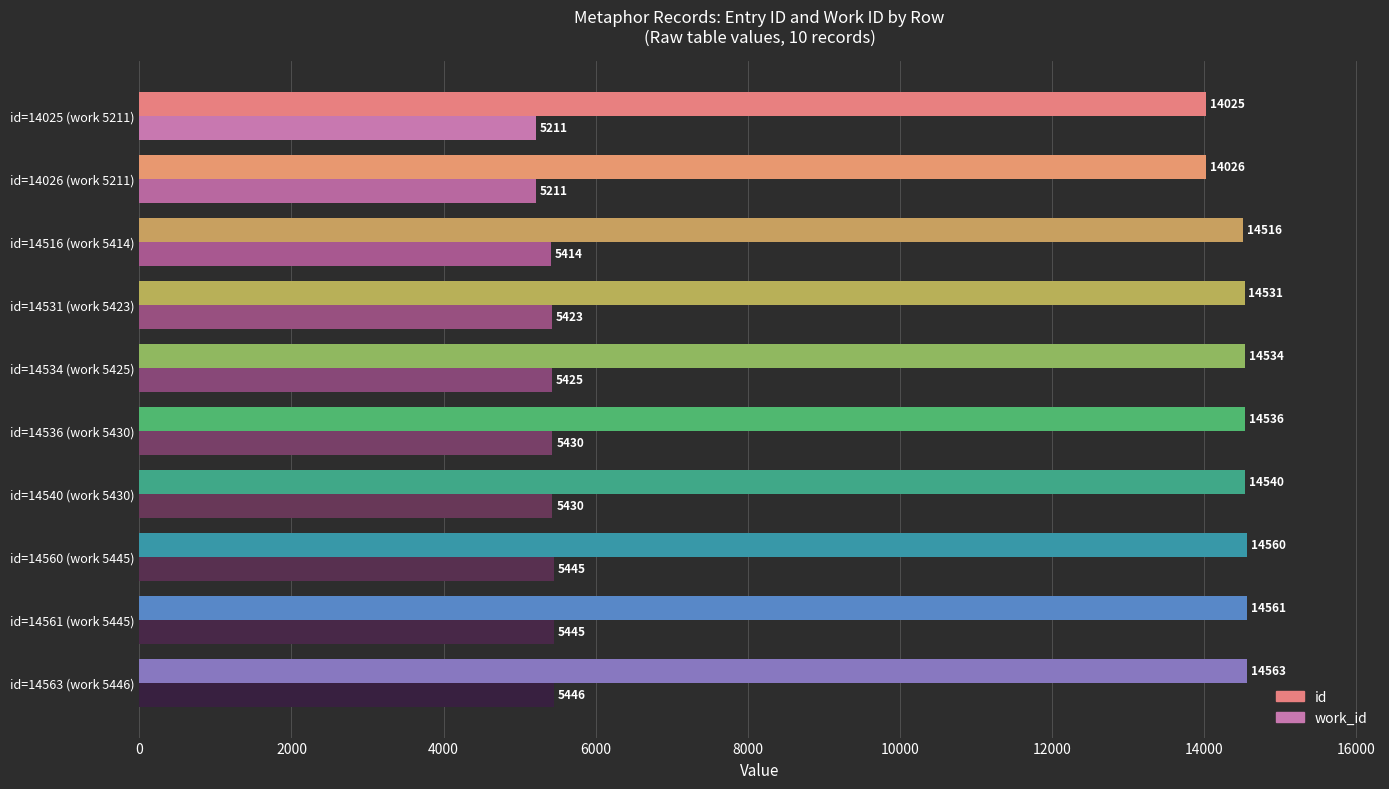

List the series in order of their peak value, lowest first.

work_id, id